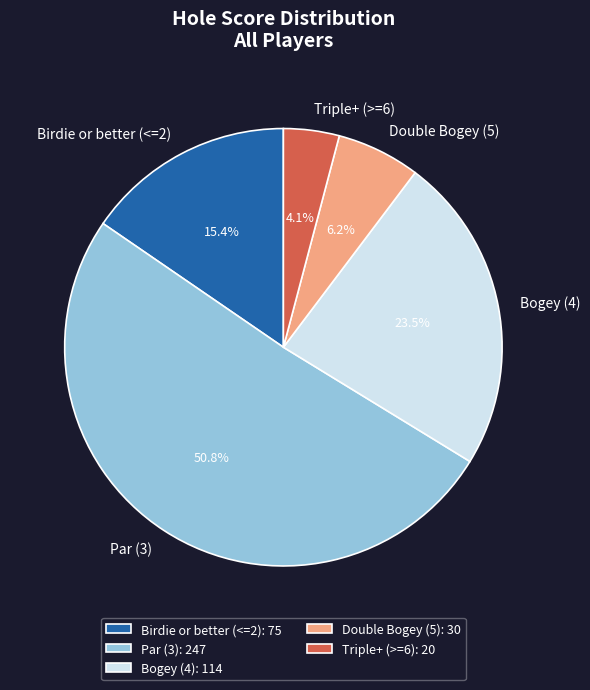

Does any single category account for the majority?

Yes